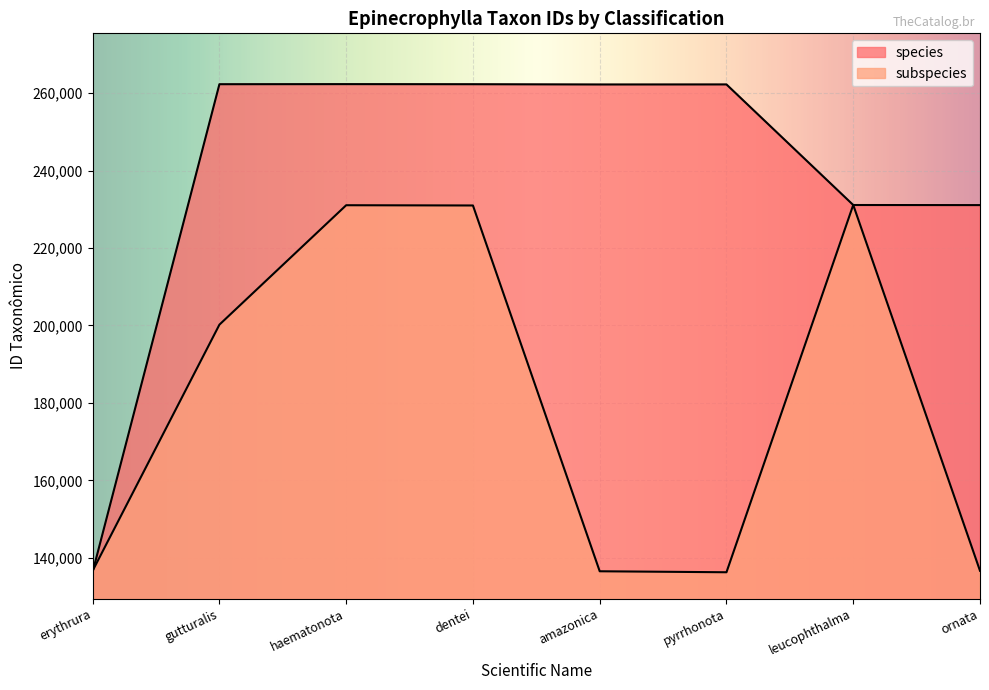

Where is the first local maximum for species?

haematonota